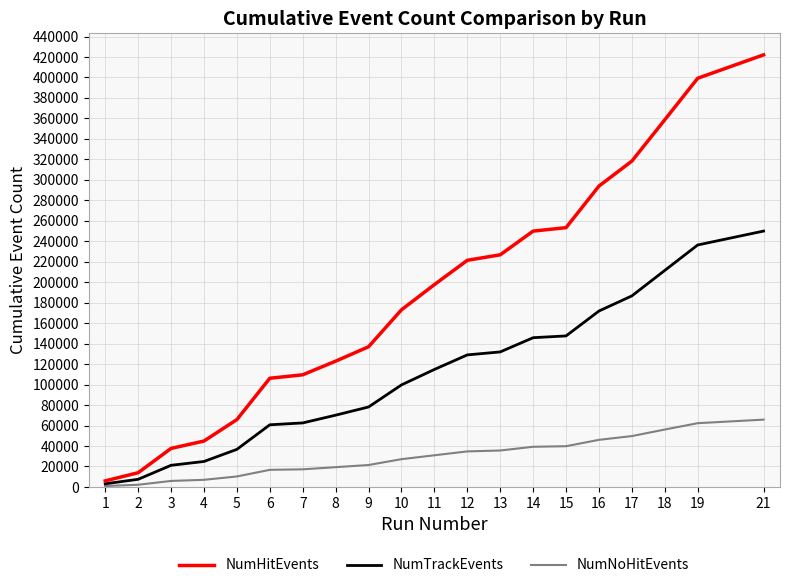

Count the number of categories in the chart.

20